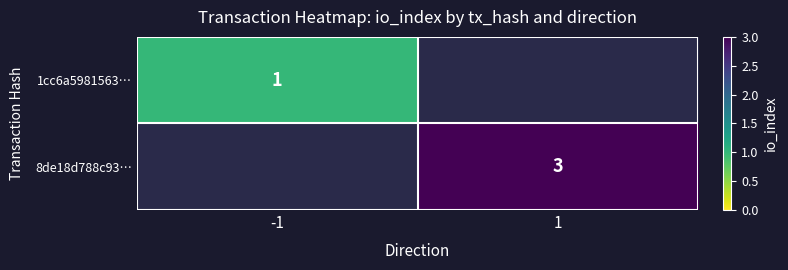

Is it true that 8de18d788c93… equals 3 at 1?

True